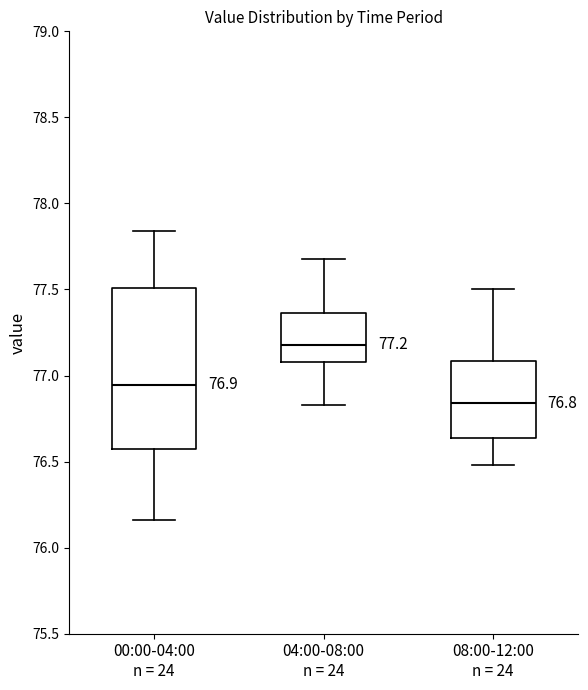

Which box is the tallest, from its lower edge to its upper edge?

00:00-04:00 n = 24